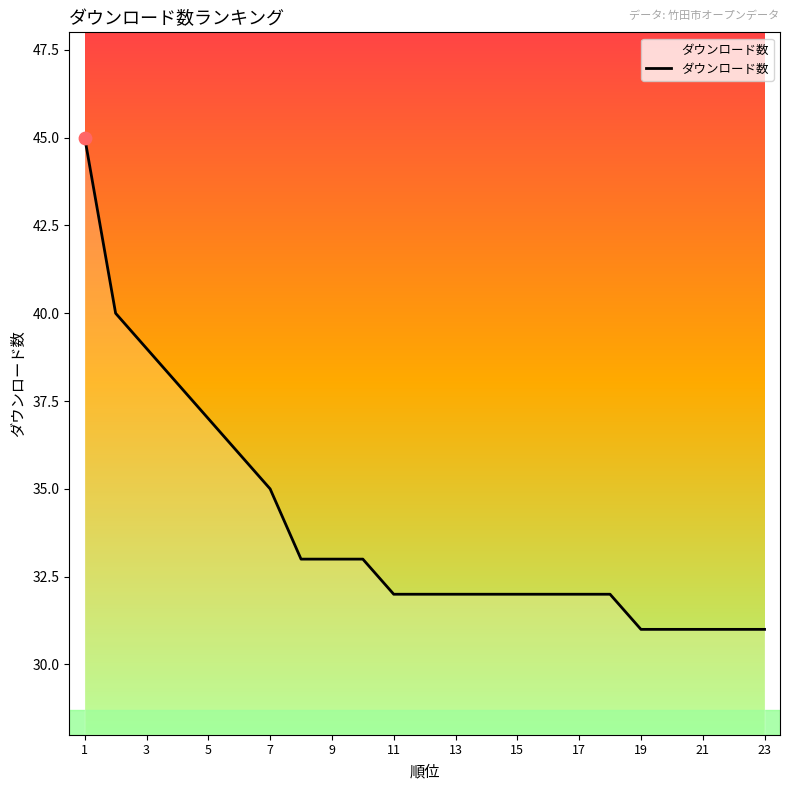

What is the difference between the maximum and minimum values?

14